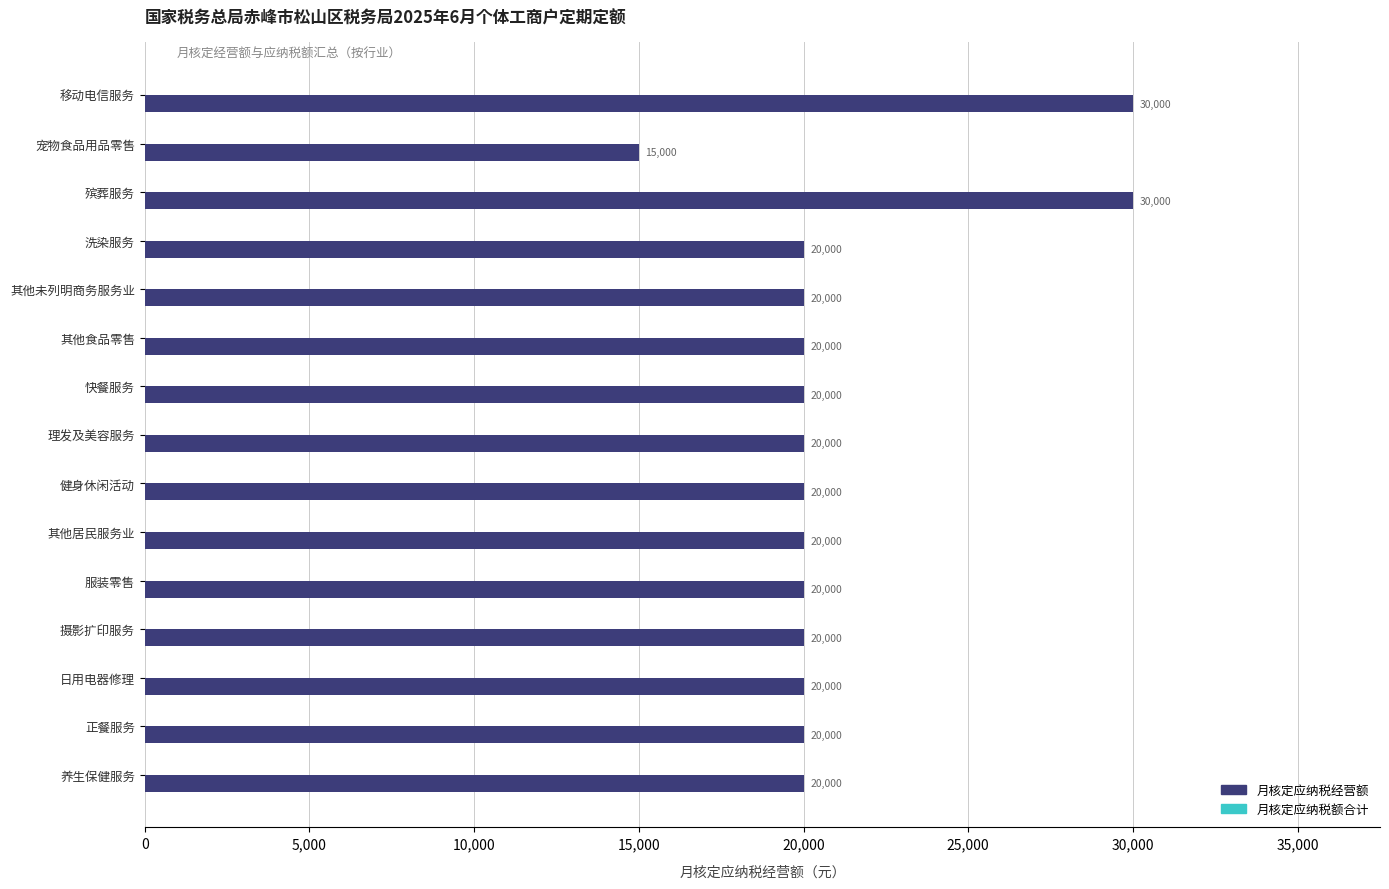

What is the average value?

21000